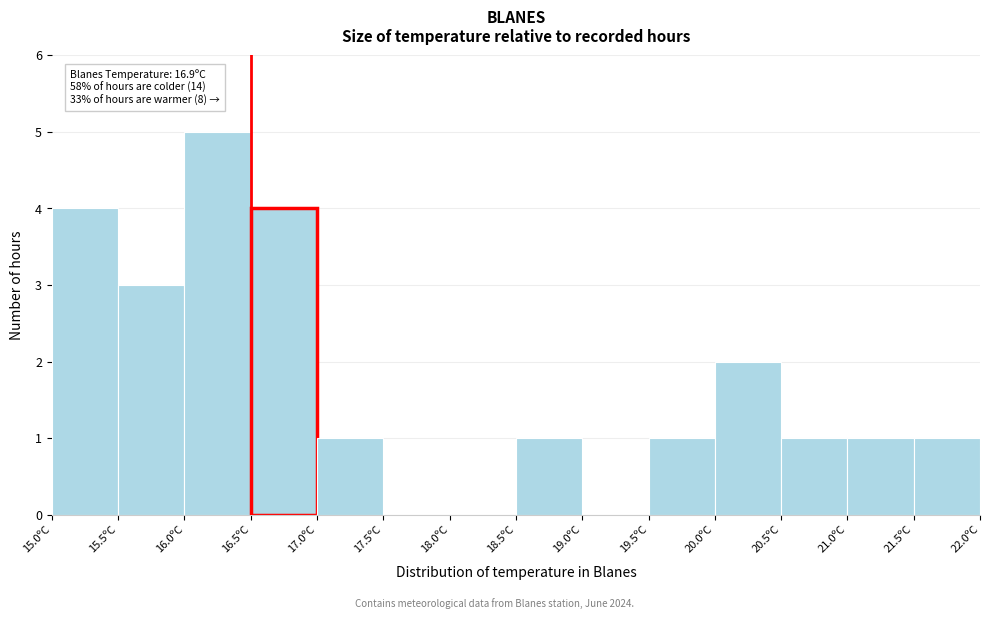

Over which range of the x-axis is the bar tallest?

16.0 to 16.5